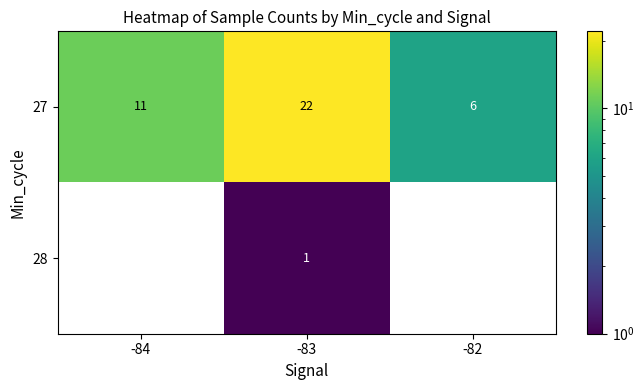

Between -84 and -83, which series saw the biggest shift?

27